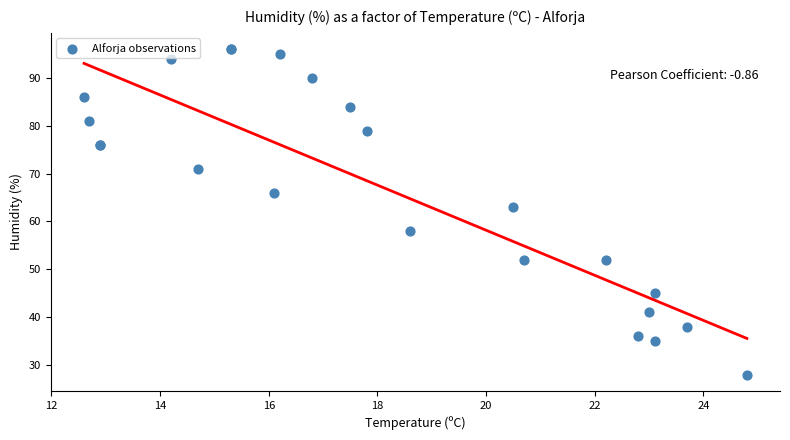

What Y value in the scatter plot is closest to 62?

63